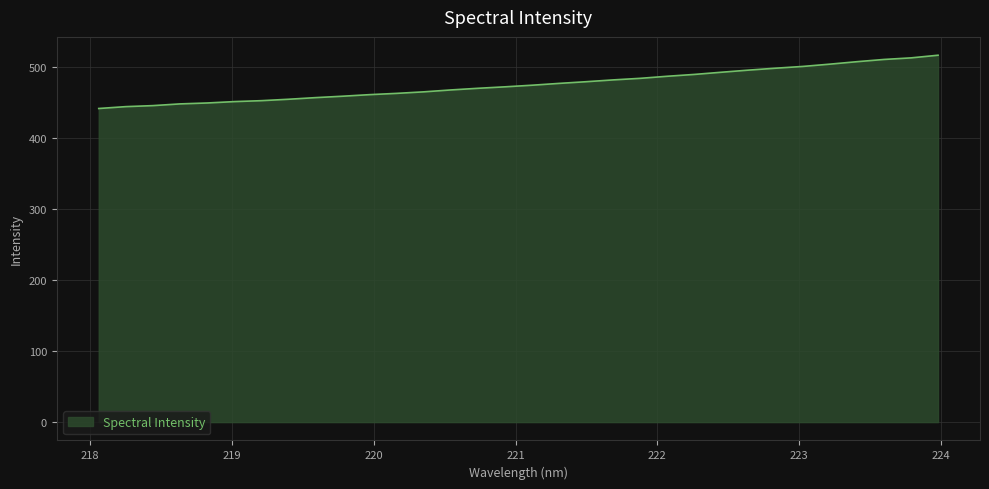

Does the chart have visible grid lines?

Yes